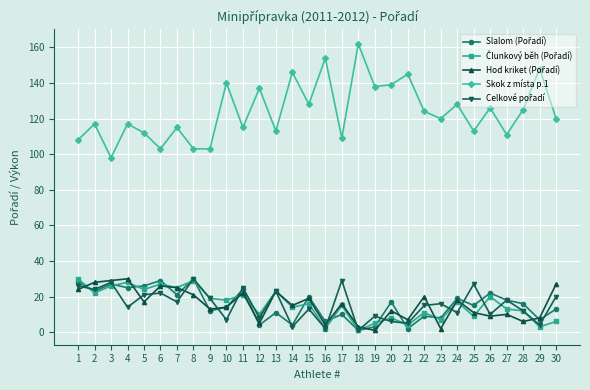

At how many categories does at least one series exceed 57?

30